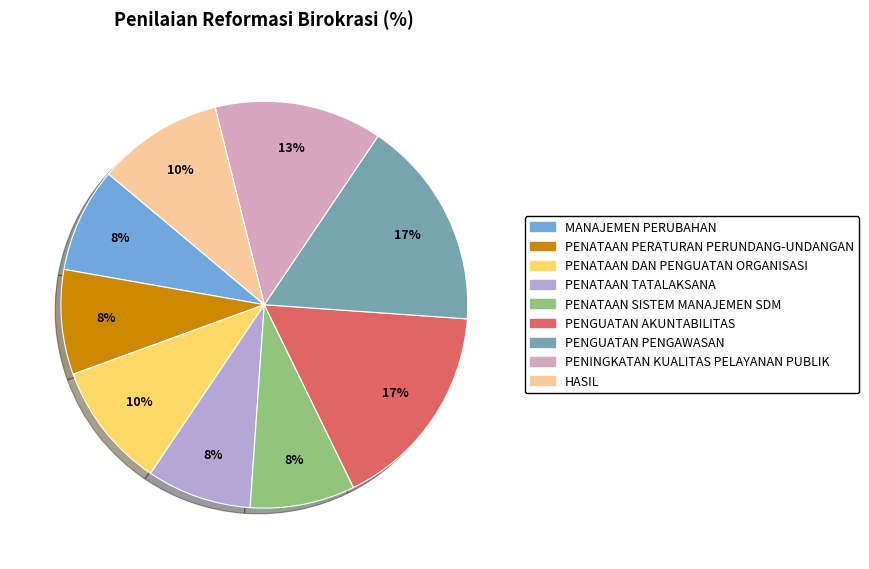

Approximately how many times larger is the value at PENINGKATAN KUALITAS PELAYANAN PUBLIK compared to PENATAAN SISTEM MANAJEMEN SDM?

1.6